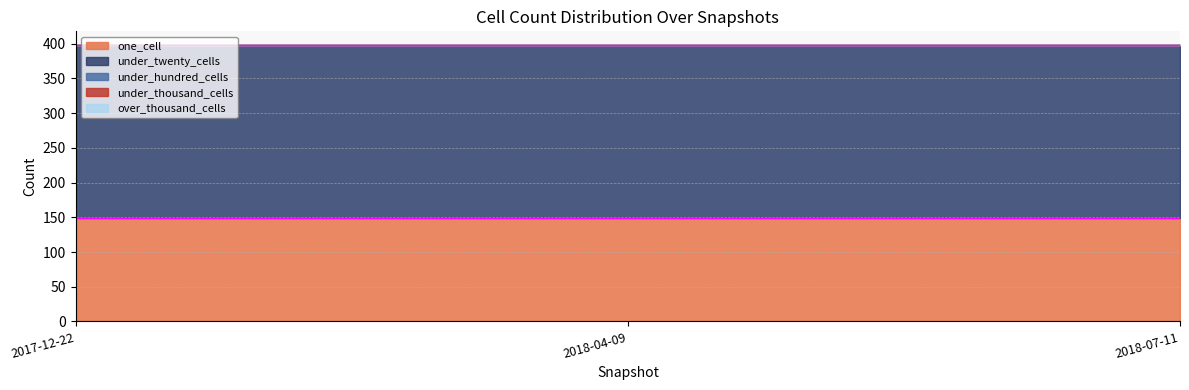

How many categories are shown in the chart?

3